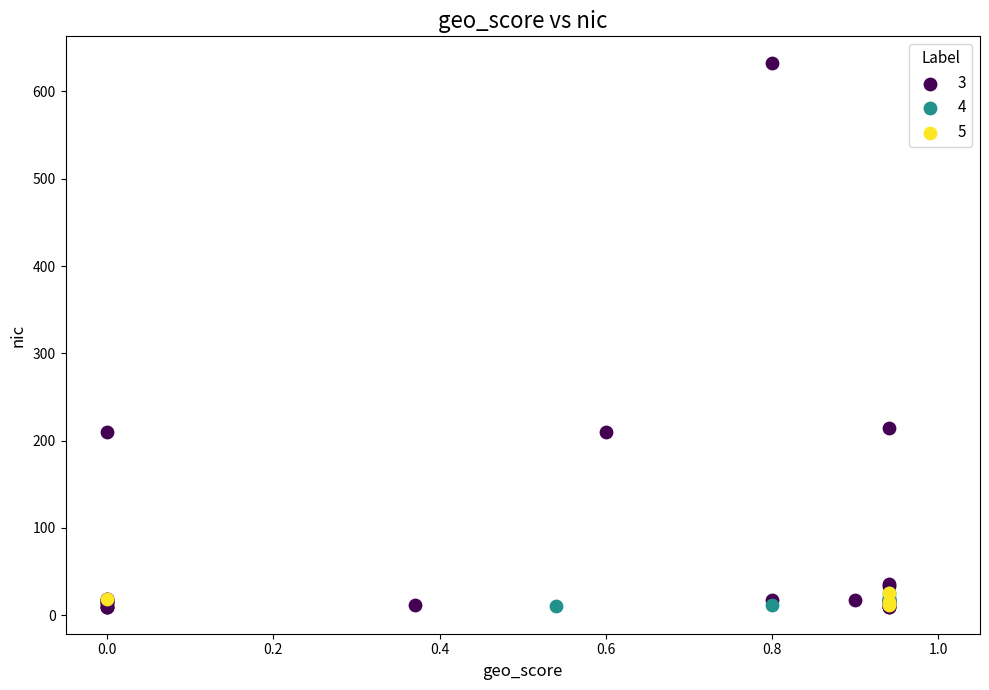

Which series has the widest spread of Y values?

3